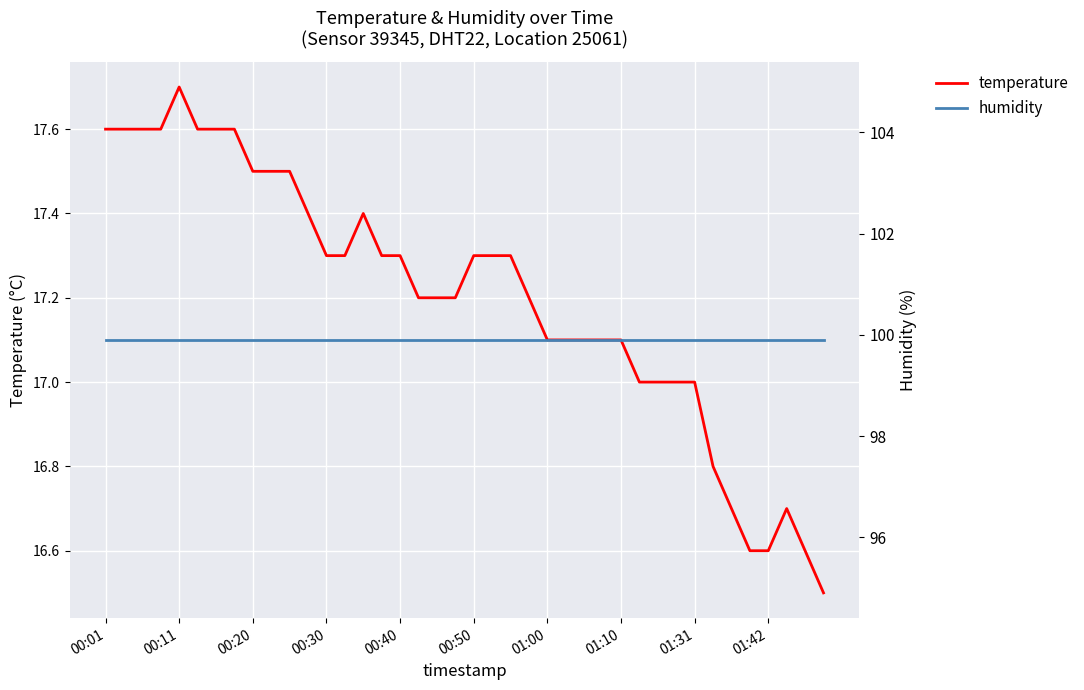

What is the value of the temperature point at the 26th from the left?

17.1